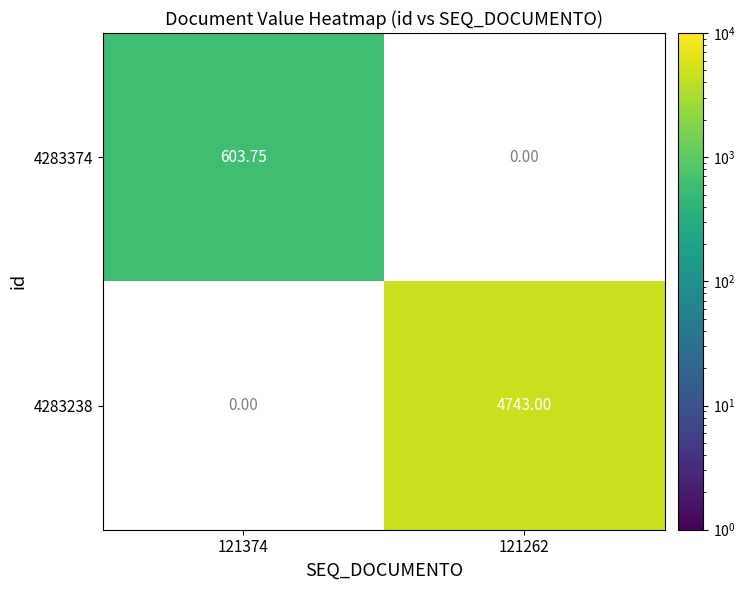

Which has a higher value, 121374 or 121262?

121262